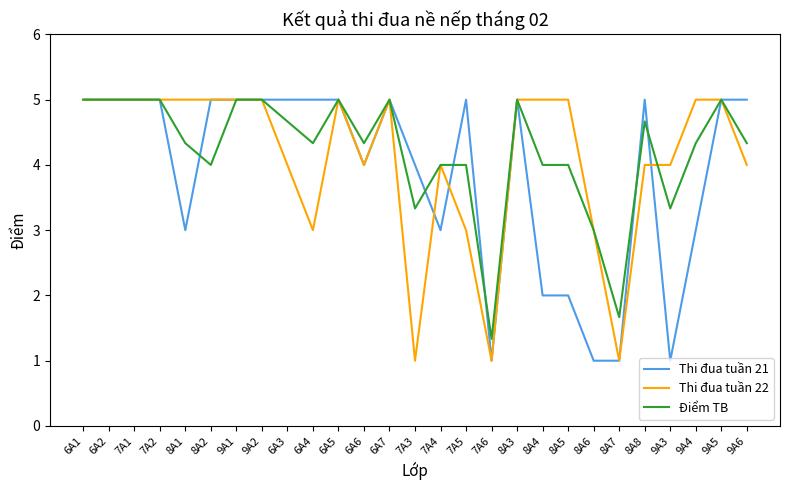

What is the smallest value displayed?

1.0